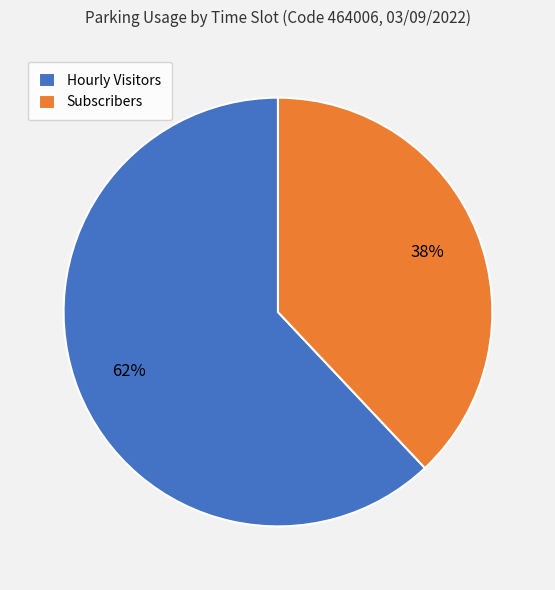

Count the number of slices in the pie.

2